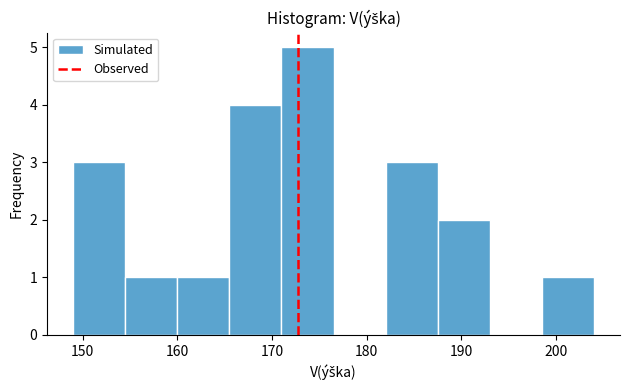

Which range on the x-axis has the tallest bar?

171.0 to 176.5